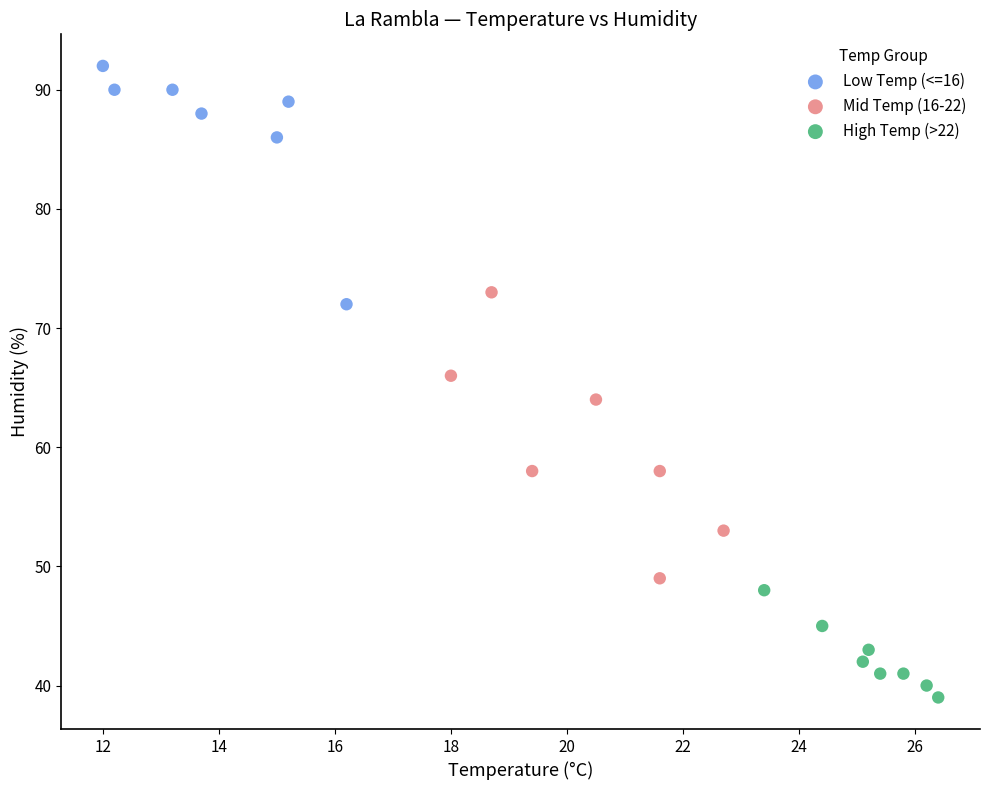

Which series has the widest spread of Y values?

Mid Temp (16-22)